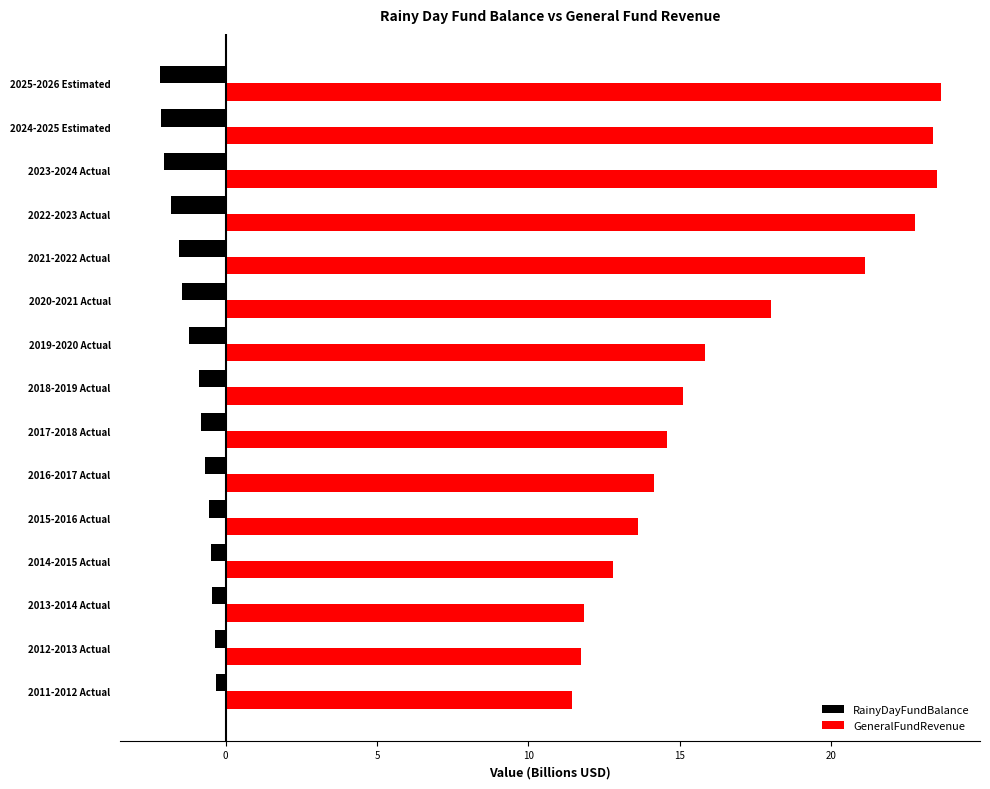

What is the greatest value displayed?

23.6